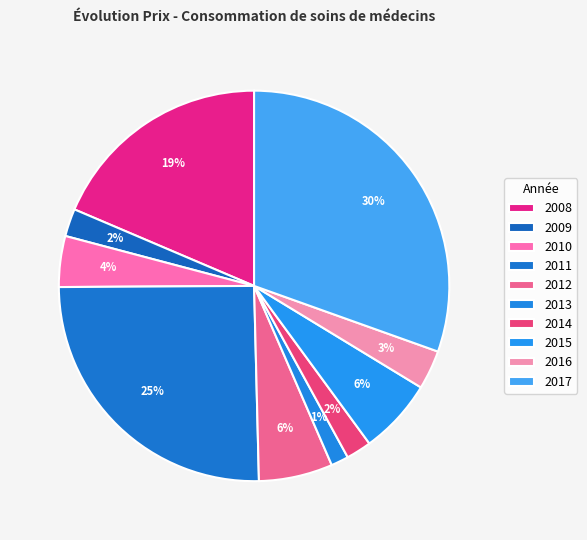

How many segments does this pie chart have?

10